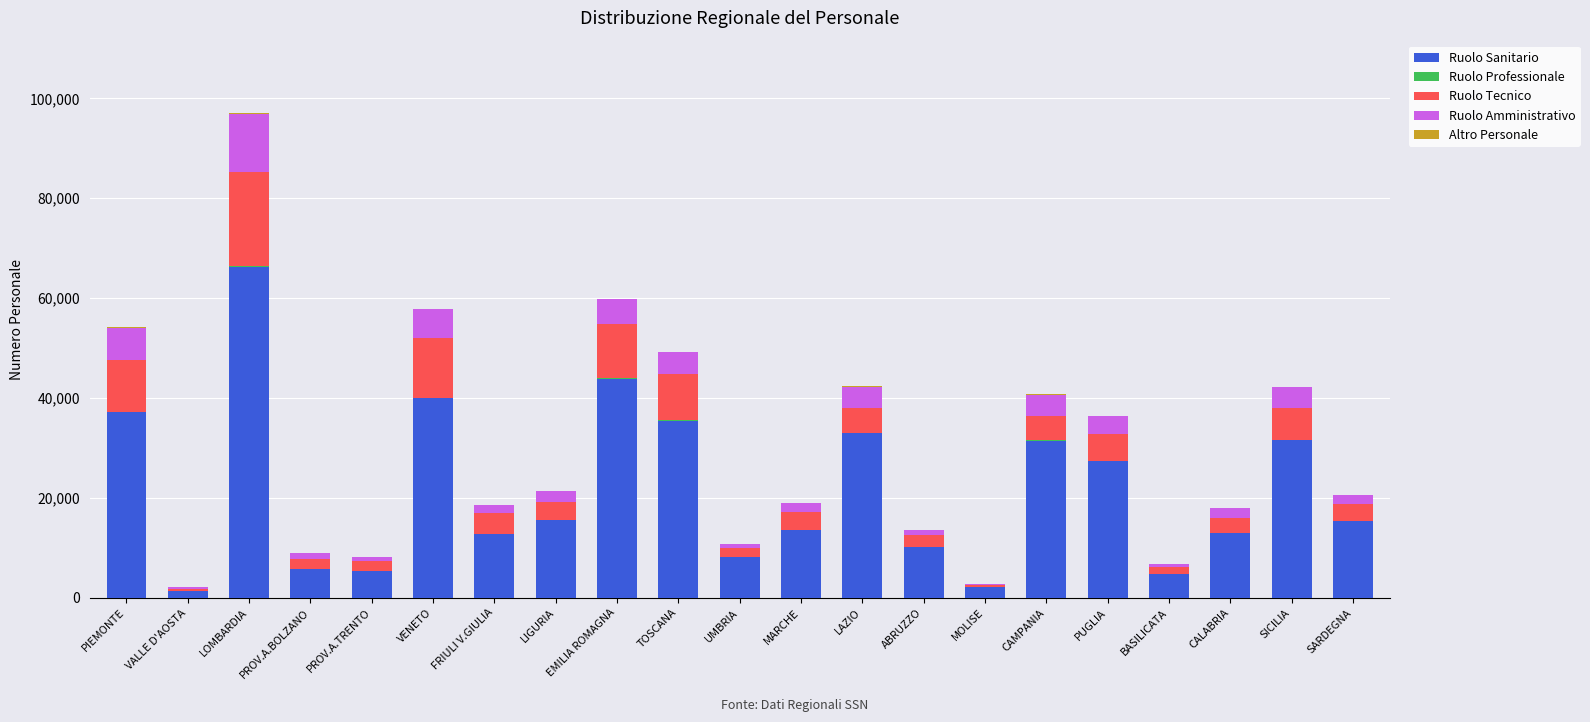

How many series are shown in this chart?

5